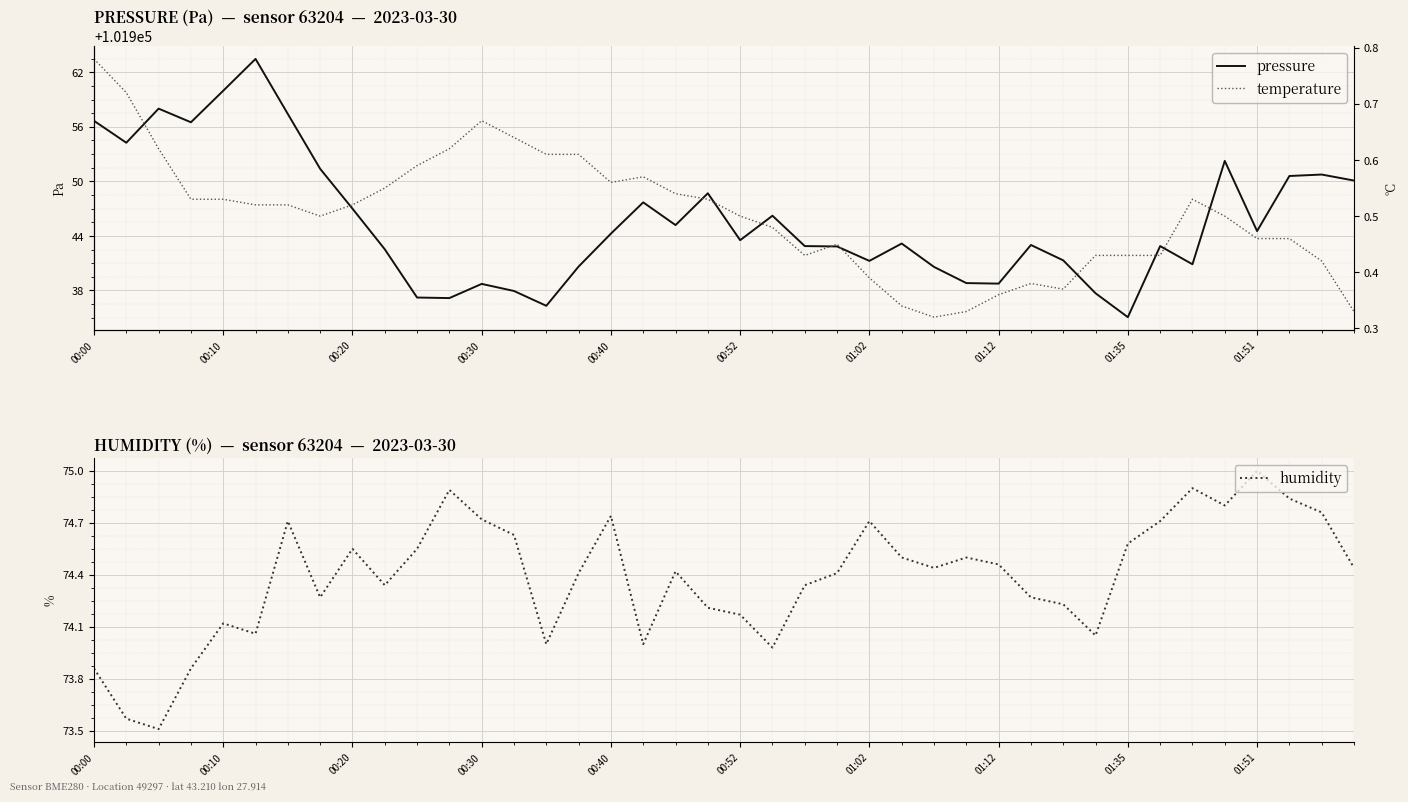

Which category has the highest value in the humidity series?

01:51